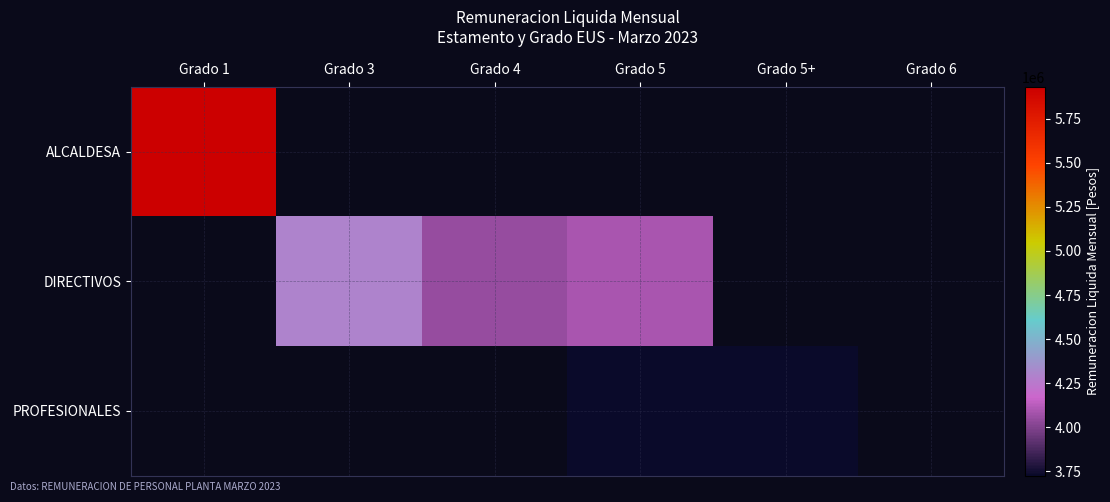

List the series in order of their peak value, lowest first.

PROFESIONALES, DIRECTIVOS, ALCALDESA